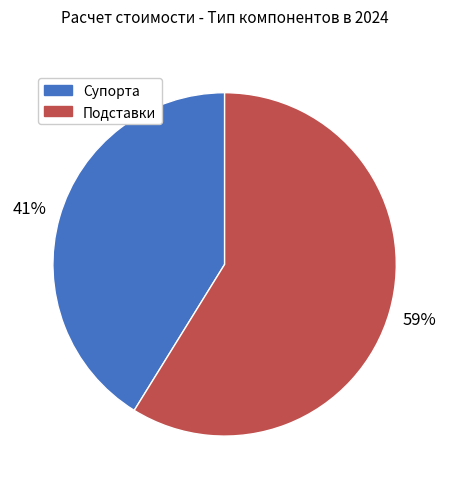

To the nearest percent, what is the average slice percentage?

50%